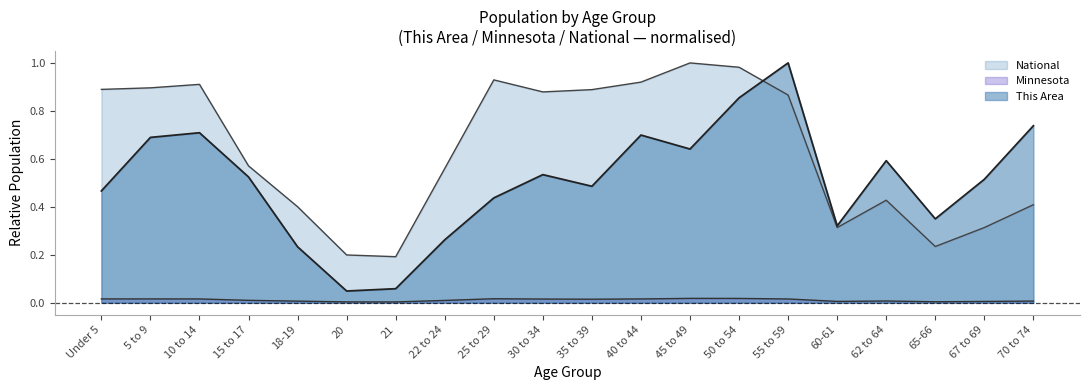

How many distinct data groups are displayed?

3